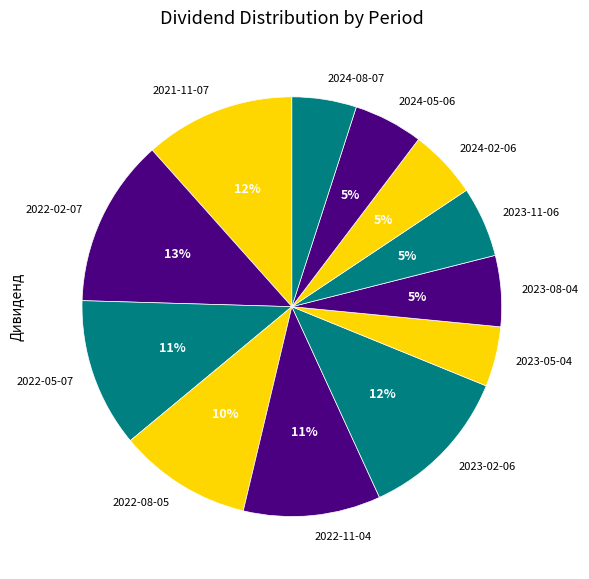

To the nearest percent, what is the average slice percentage?

8%